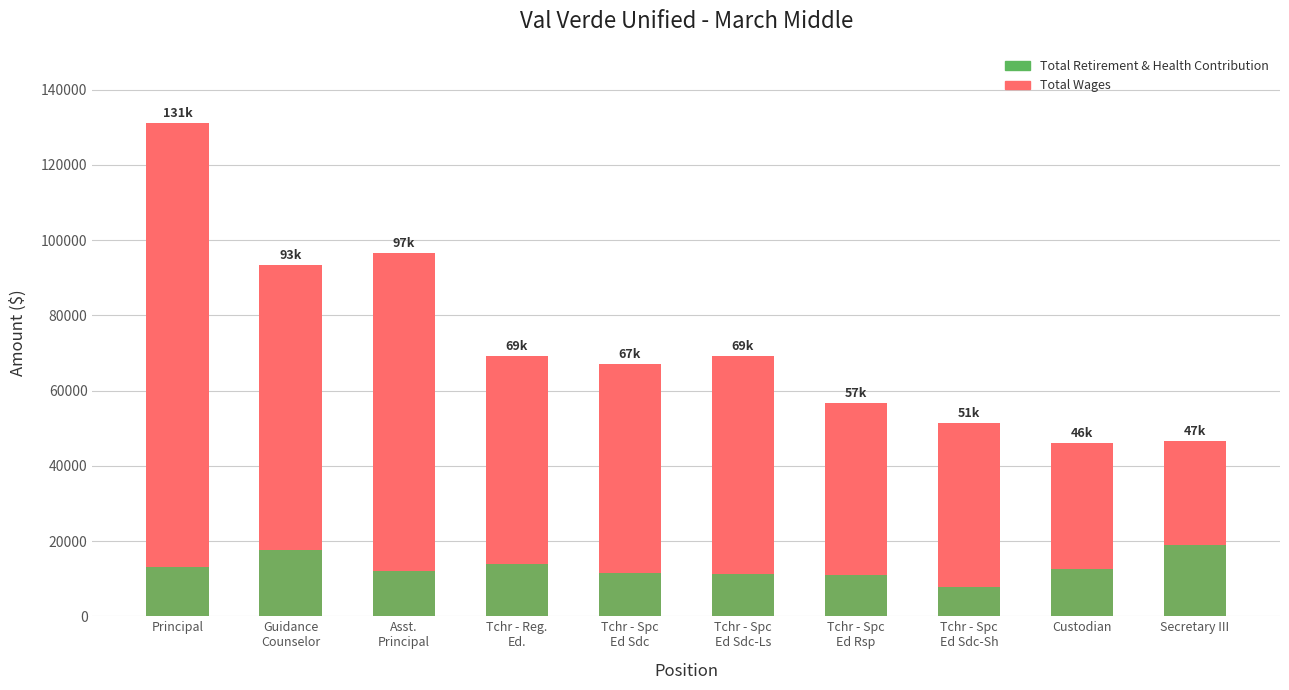

What is the average value of the Total Retirement & Health Contribution series?

12954.4